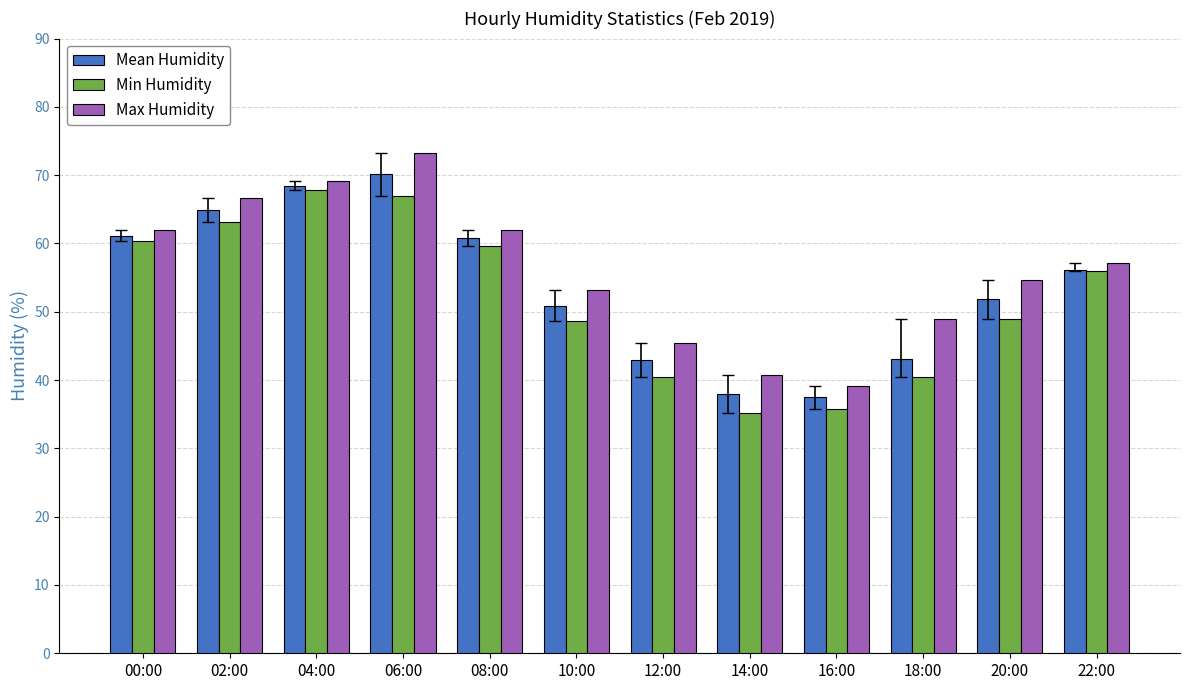

What is the sum of all Max Humidity values?

672.3